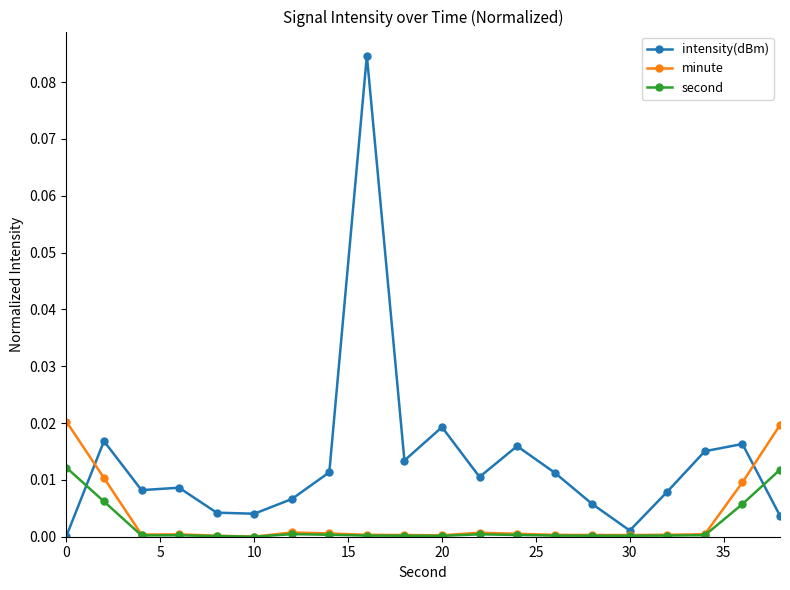

True or false: intensity(dBm) and second cross at least once.

True